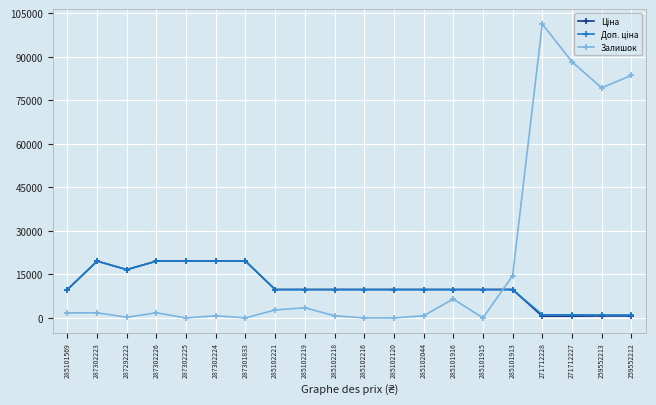

What is the spread (max minus min) of values at 287301833?

19564.9